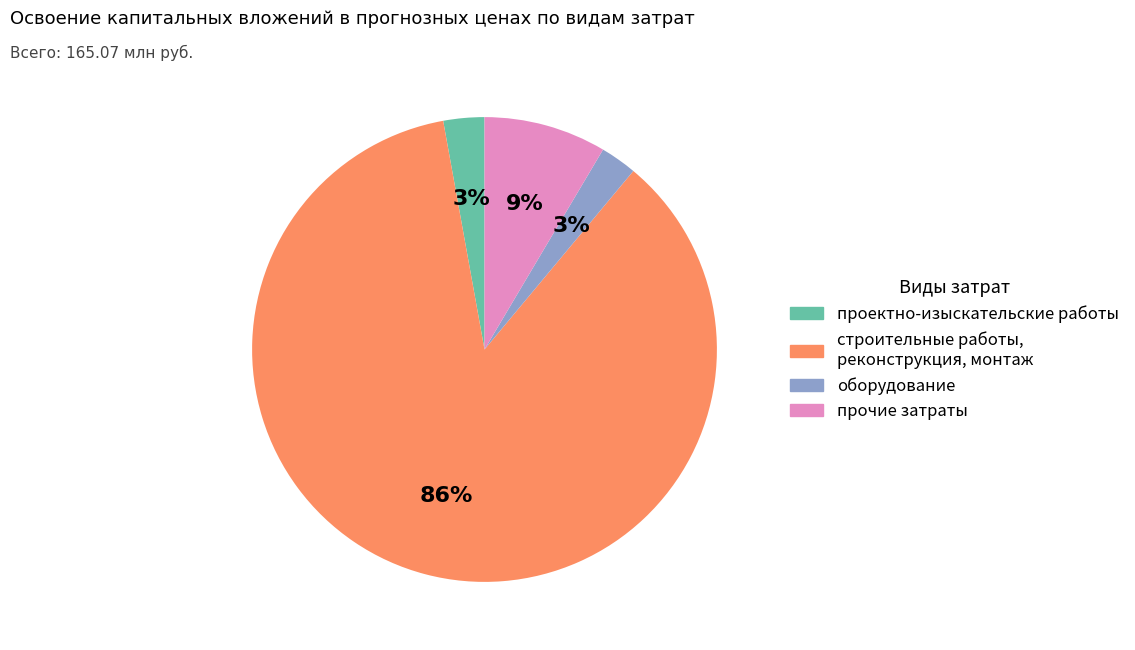

To the nearest percent, what is the difference between the прочие затраты and проектно-изыскательские работы slice percentages?

6%